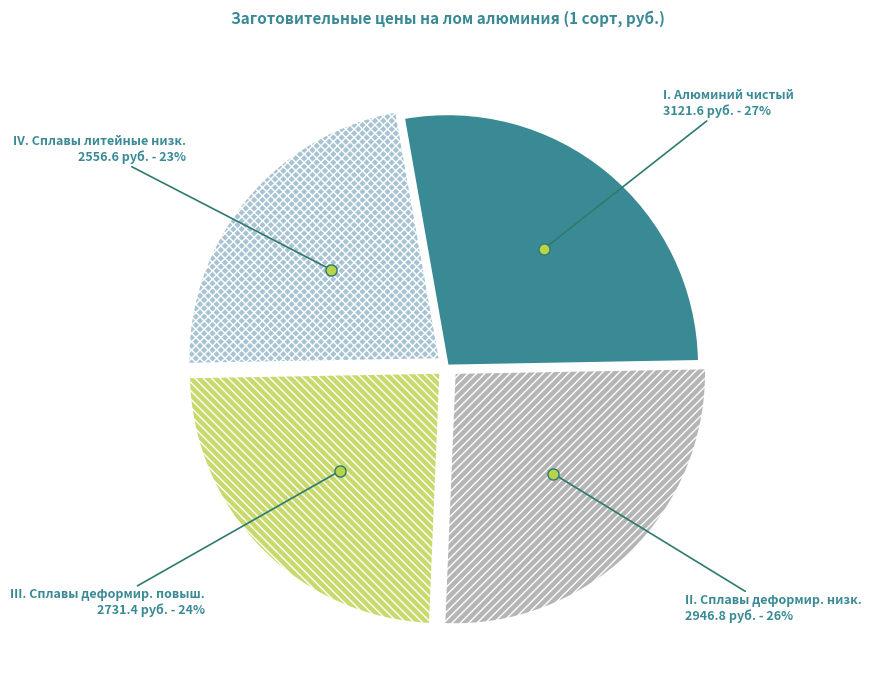

To the nearest percent, what is the average slice percentage?

25%